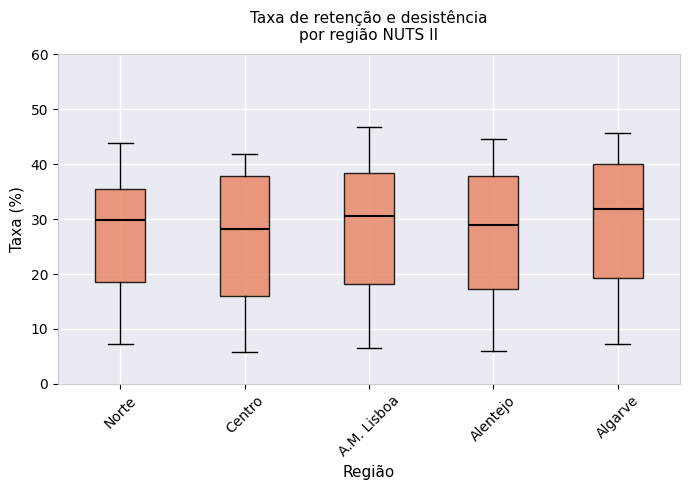

Which box is the tallest, from its lower edge to its upper edge?

Centro